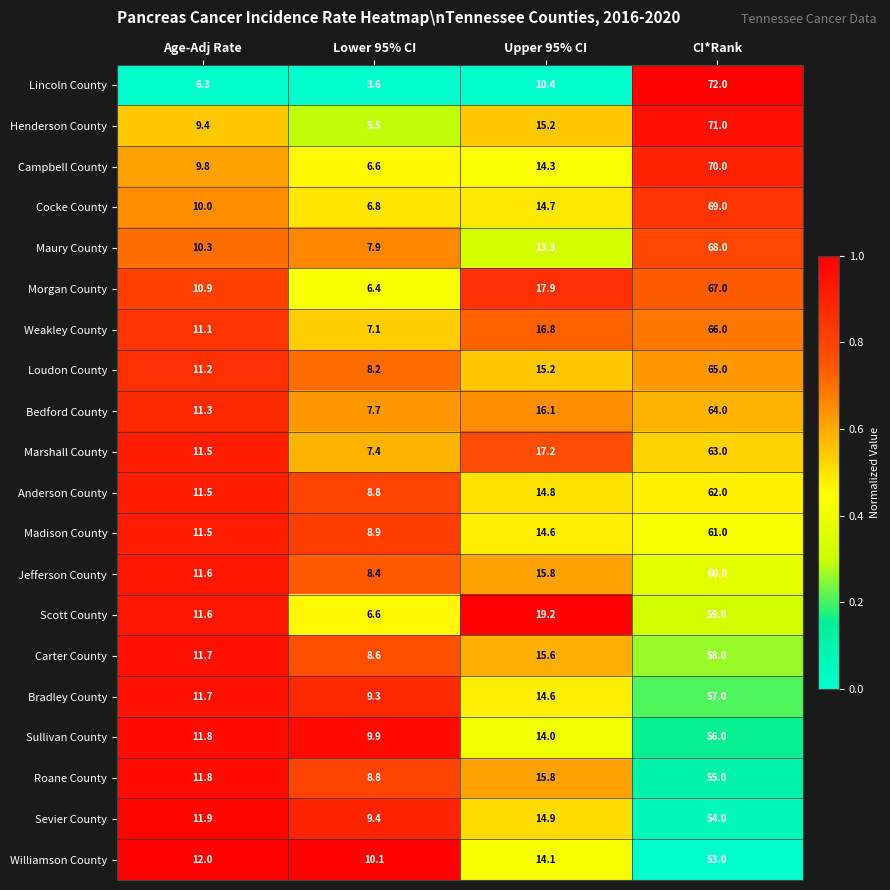

Which category has the lowest value in the Morgan County series?

Lower 95% CI